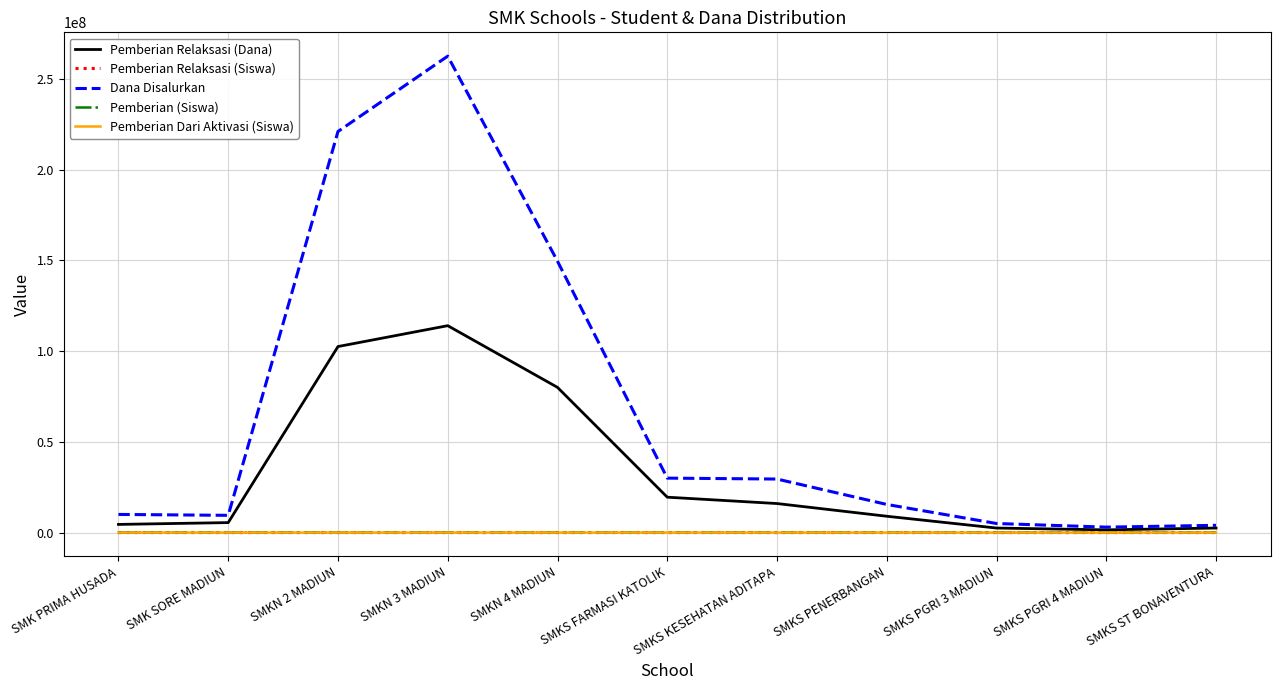

Which series has the largest range (max minus min)?

Dana Disalurkan